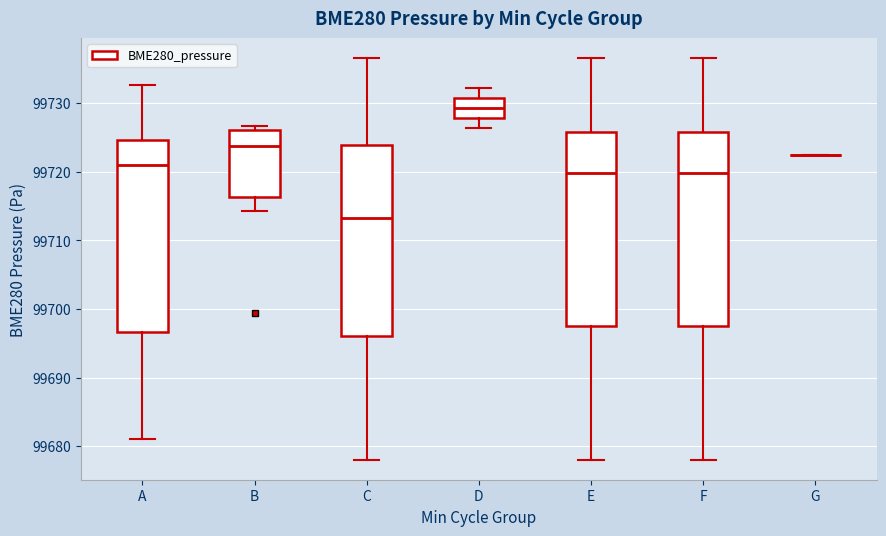

Where is the lower edge of the box for B on the y-axis? The values are not printed on the chart, so give them approximately, as read against the axis.

99716